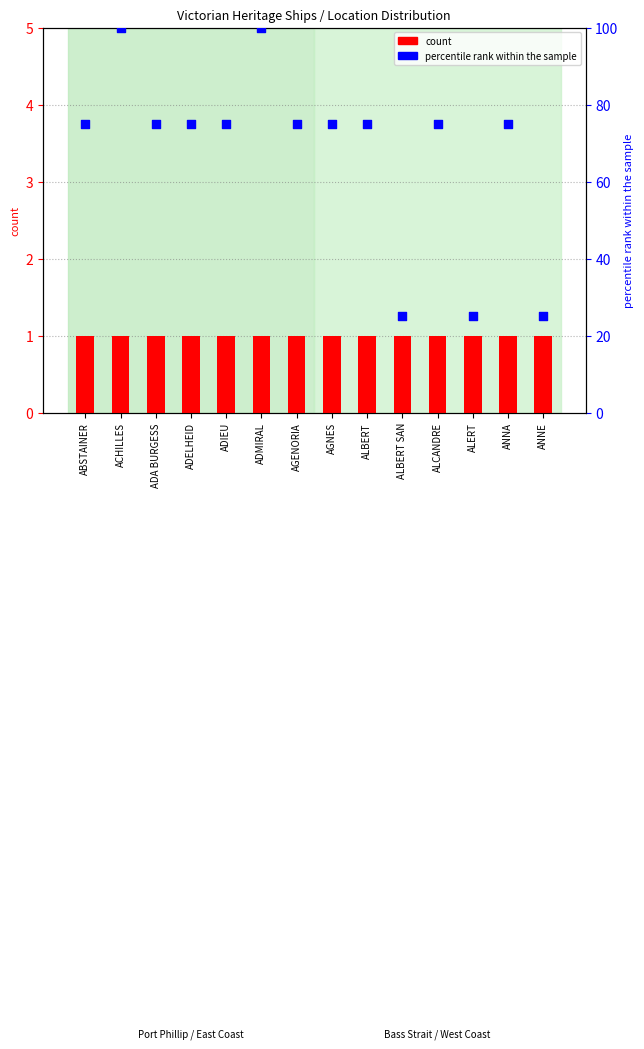

Which series has the largest total across all categories?

percentile rank within the sample